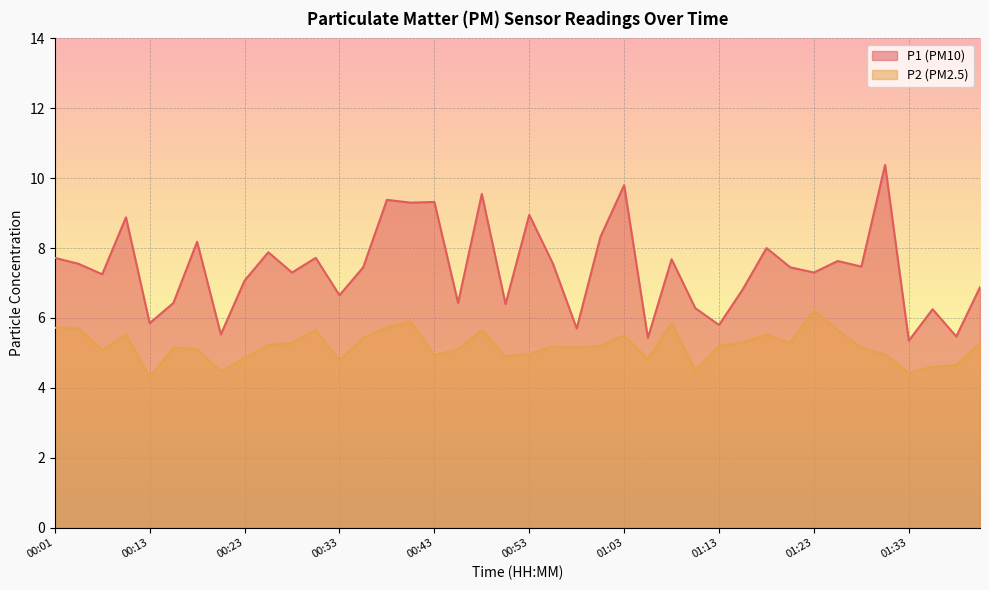

True or false: P2 and P1 cross at least once.

False